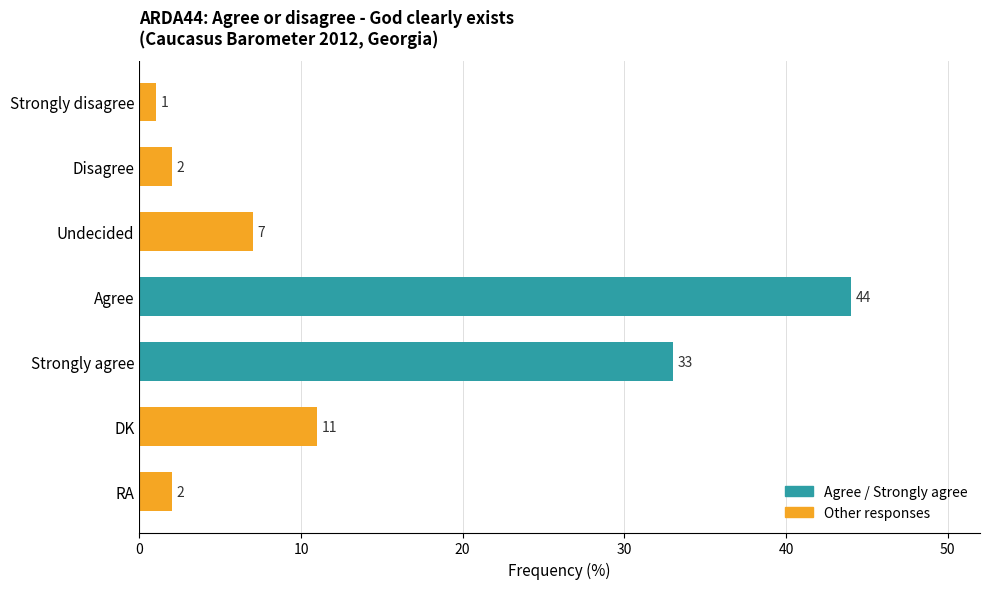

What value does the data have at Agree?

44